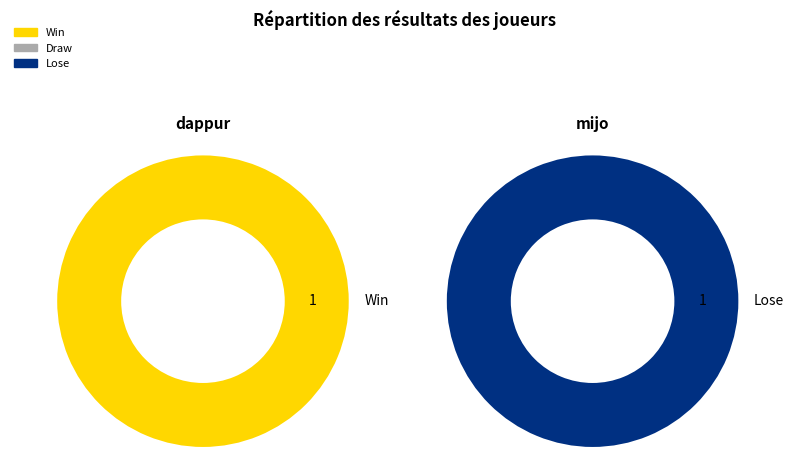

How many slices are in this pie chart?

2